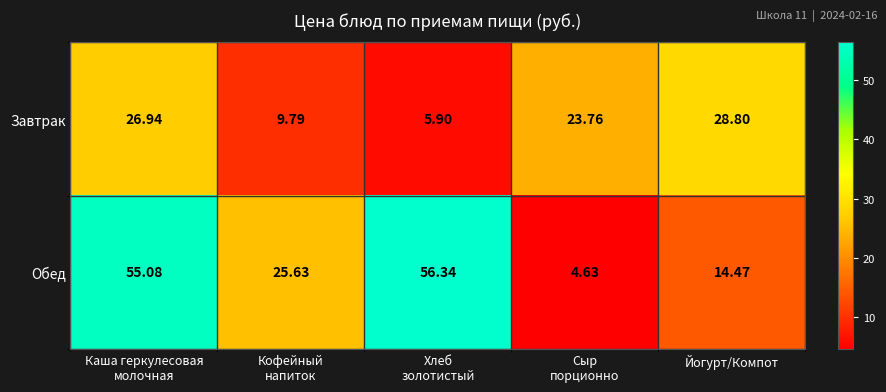

Which series has the largest range (max minus min)?

Обед